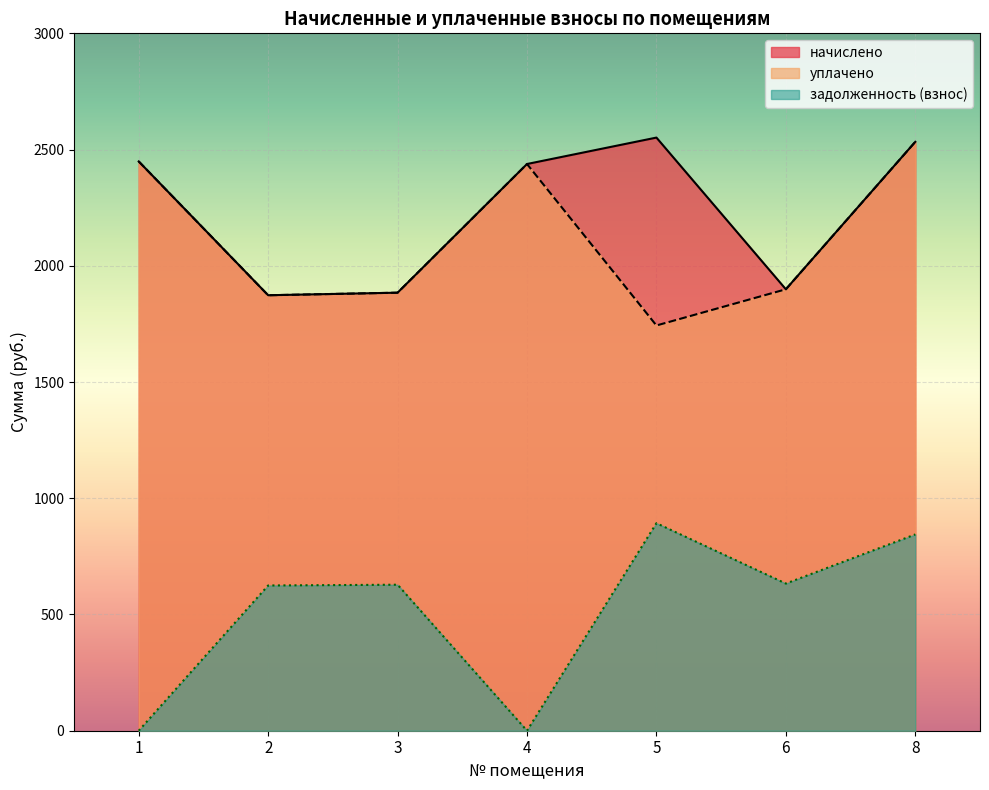

Where is the first local maximum for задолженность (взнос)?

3